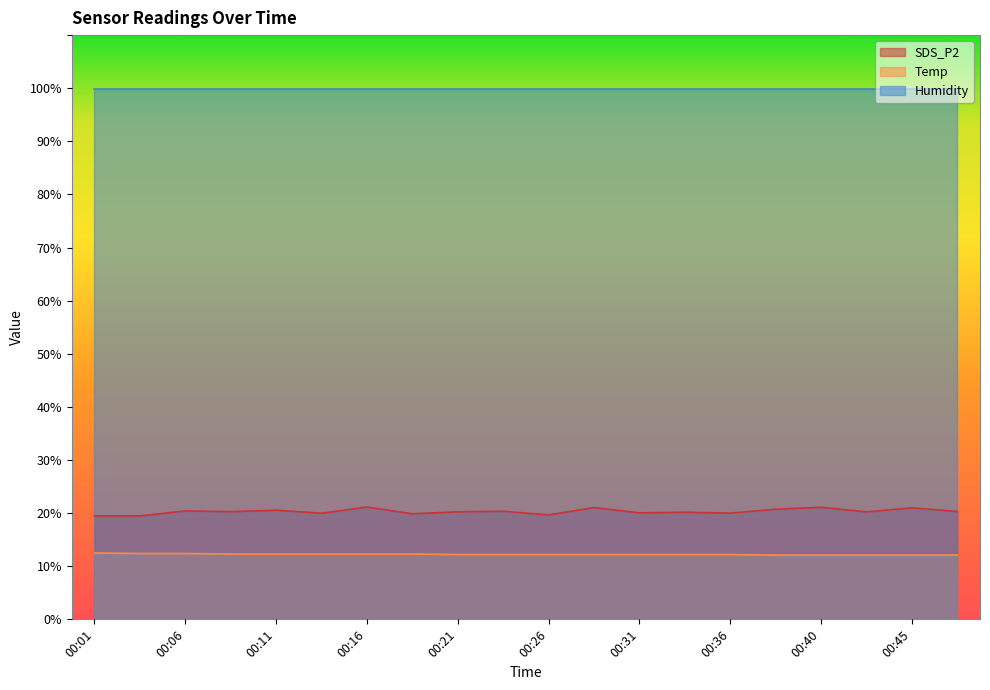

Rank the series by their maximum value, from lowest to highest.

Temp, SDS_P2, Humidity